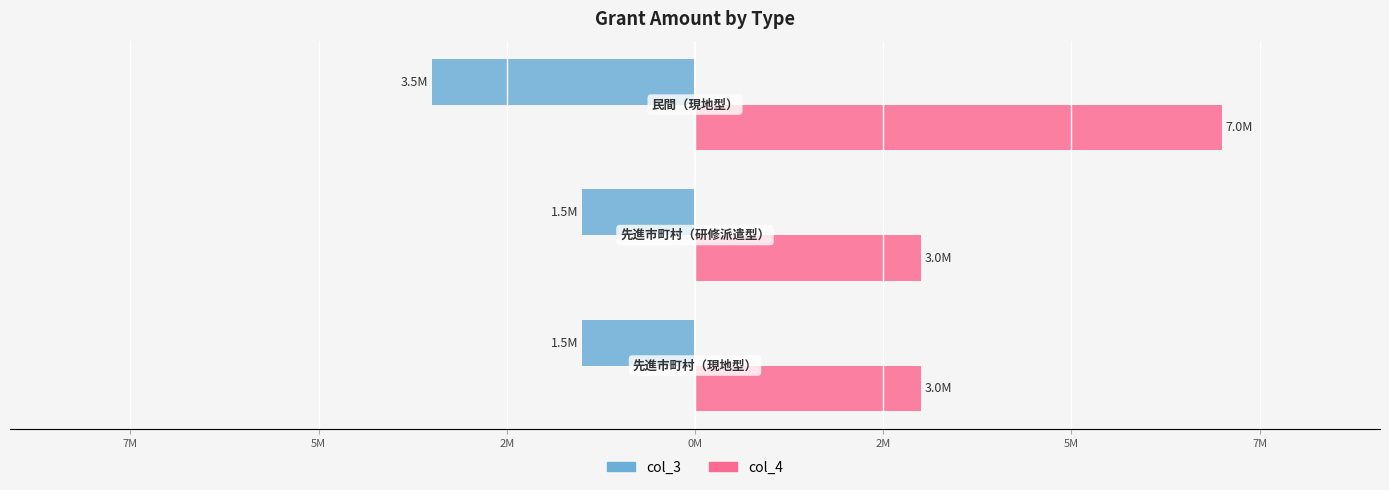

Which series has the largest range (max minus min)?

col_4